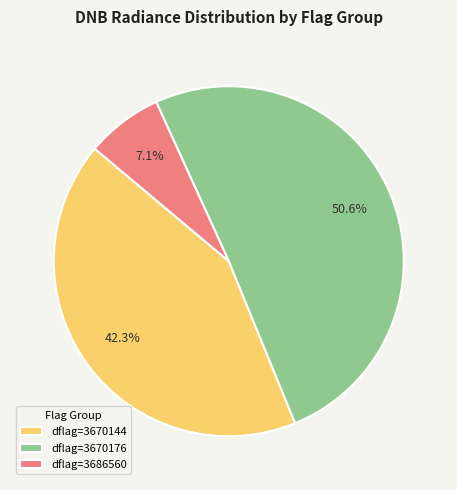

How many slices are in this pie chart?

3